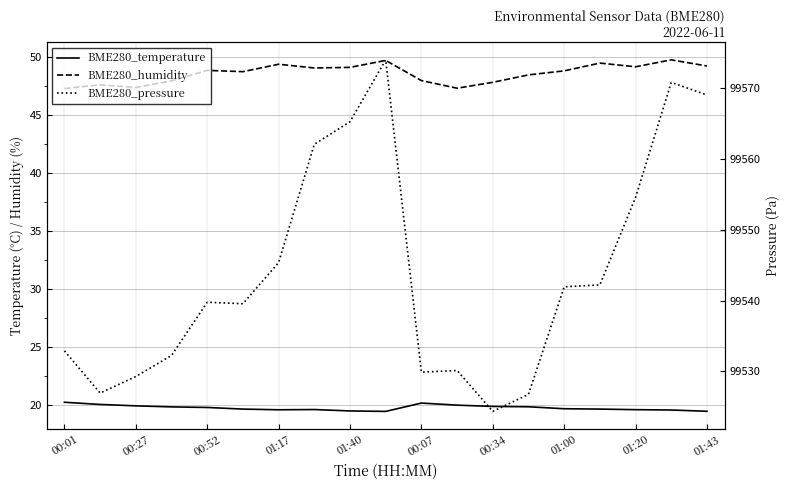

At 00:34, list the series in order from largest to smallest.

BME280_pressure, BME280_humidity, BME280_temperature